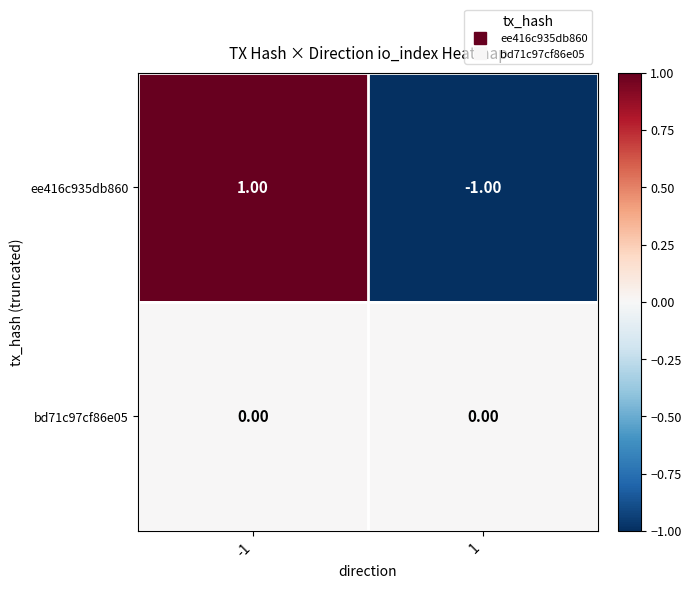

Between -1 and 1, which series saw the biggest shift?

ee416c935db860